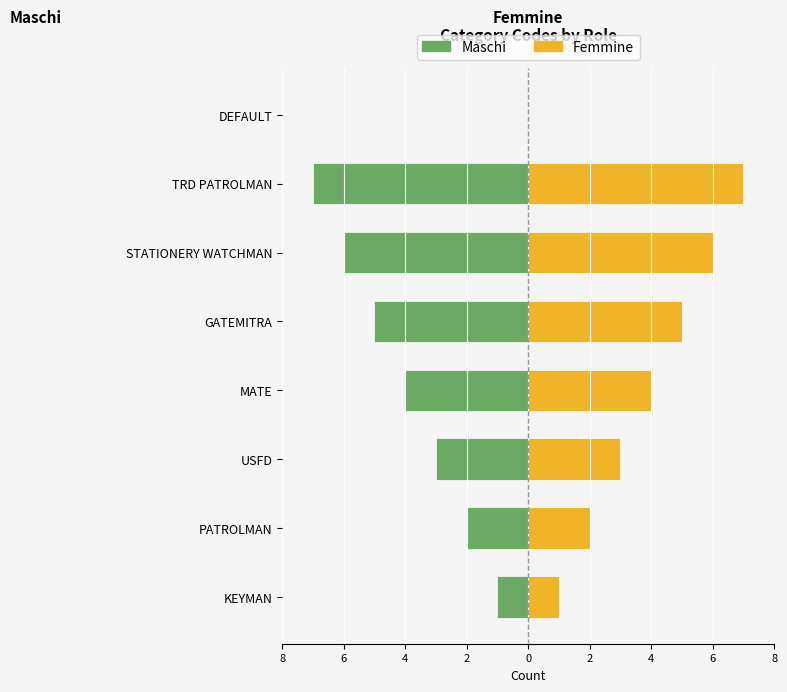

Is the value of Maschi at STATIONERY WATCHMAN greater than the value of Femmine at GATEMITRA?

No